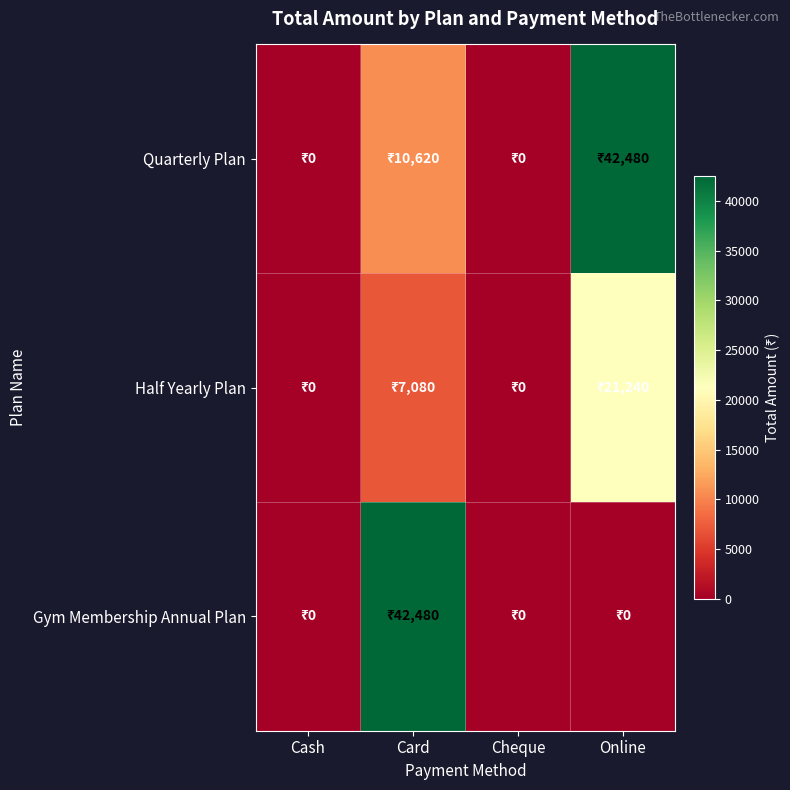

List the series in order of their overall mean, lowest first.

Half Yearly Plan, Gym Membership Annual Plan, Quarterly Plan